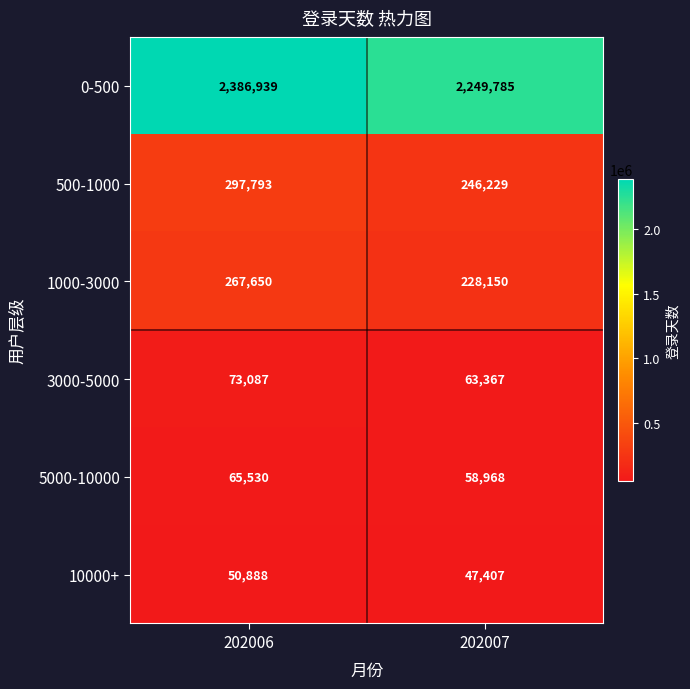

At which category does the chart reach its minimum across all series?

202007